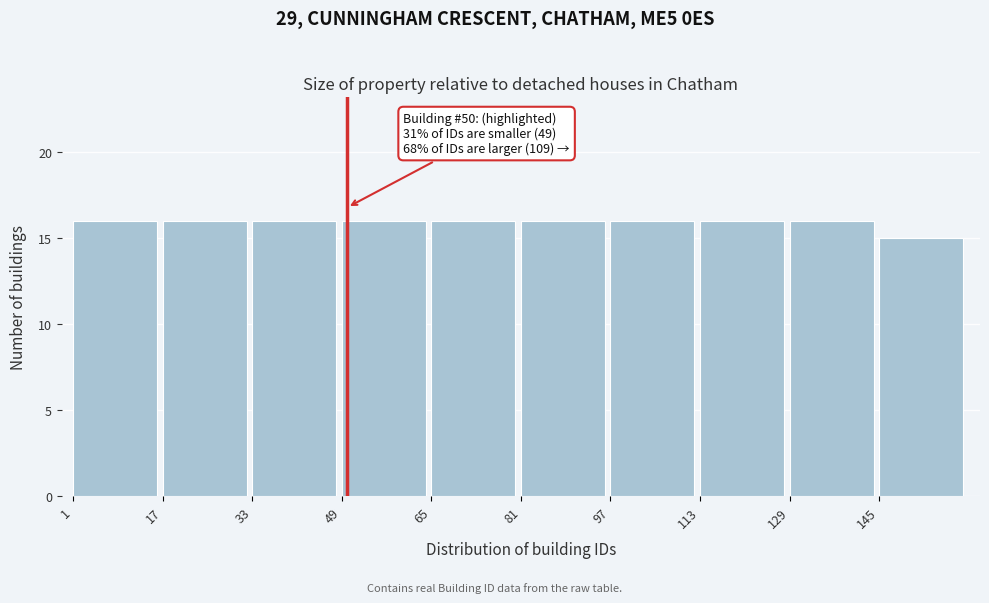

Reading left to right, list all the values displayed in this chart.

1=16	17=16	33=16	49=16	65=16	81=16	97=16	113=16	129=16	145=15